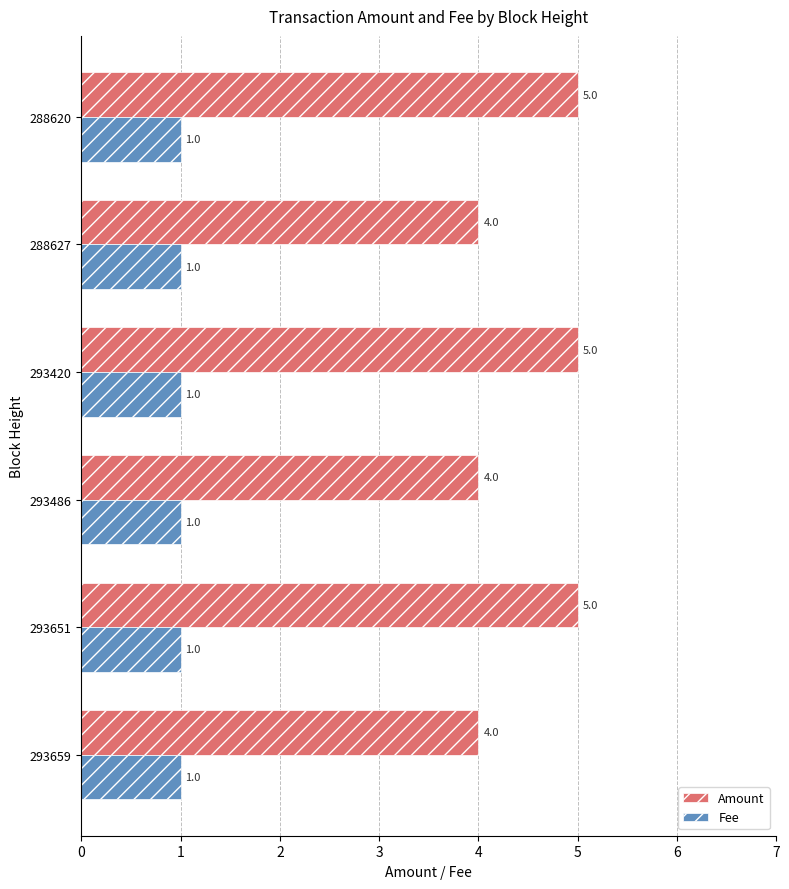

The Amount series shows 4 at 288627. True or false?

True